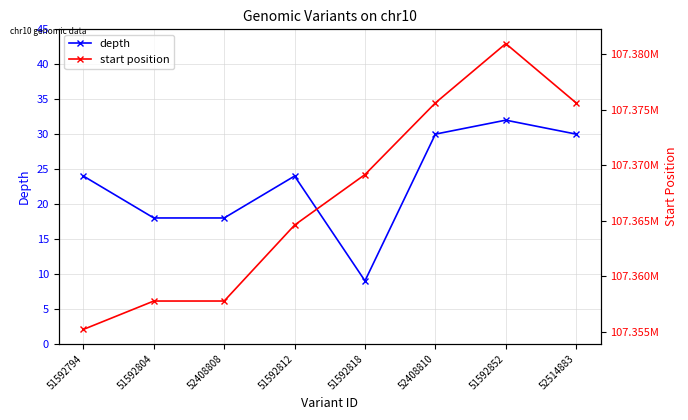

What is the difference between the second highest and minimum values in the start position series?

20423